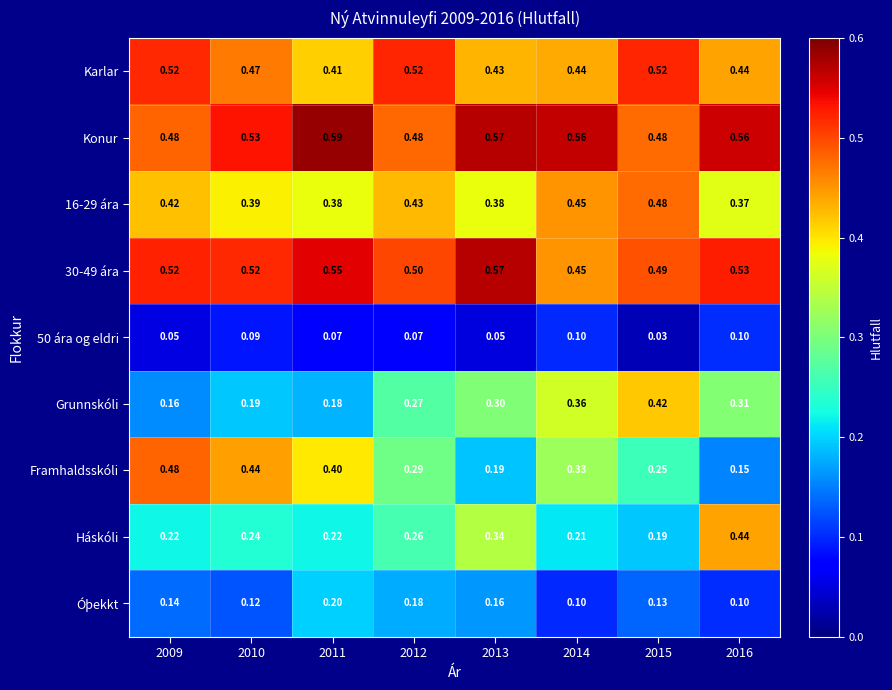

Which series has the largest total across all categories?

Konur